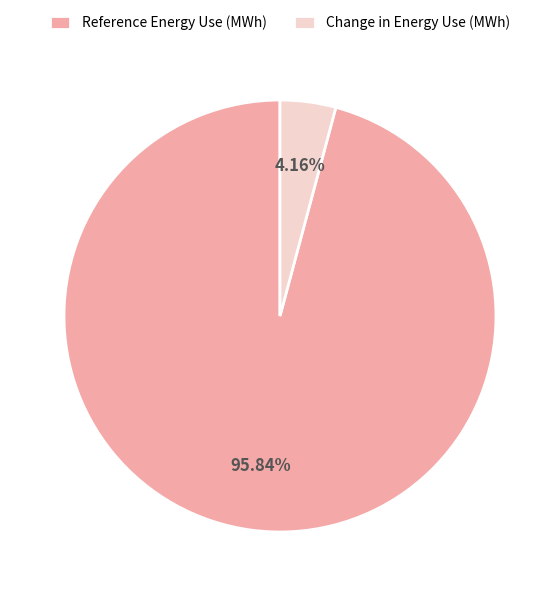

To the nearest percent, what percentage of the pie is Change in Energy Use (MWh)?

4%